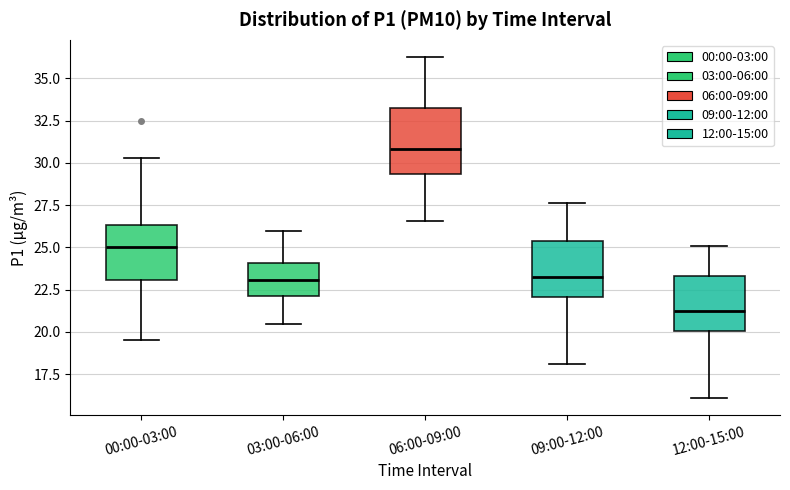

Where does the upper whisker of the box for 03:00-06:00 end on the y-axis? The values are not printed on the chart, so give them approximately, as read against the axis.

26.0